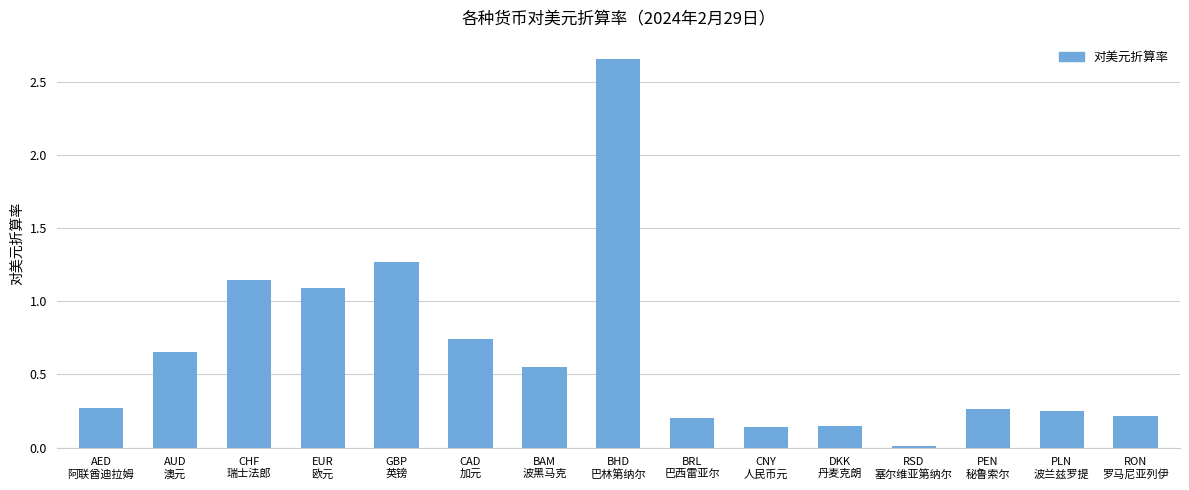

Count the number of categories in the chart.

15